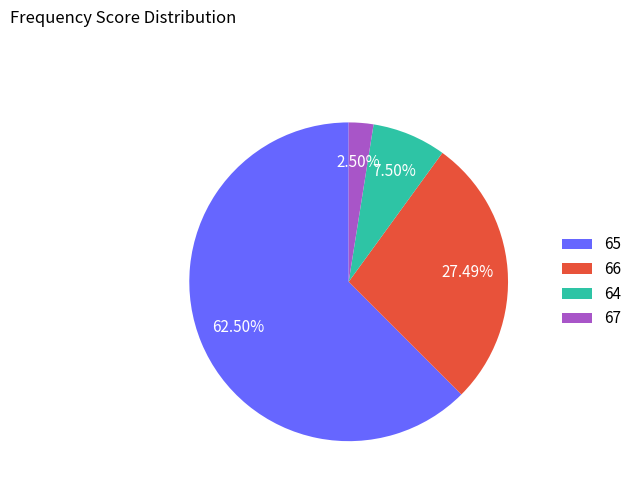

Count the number of slices in the pie.

4